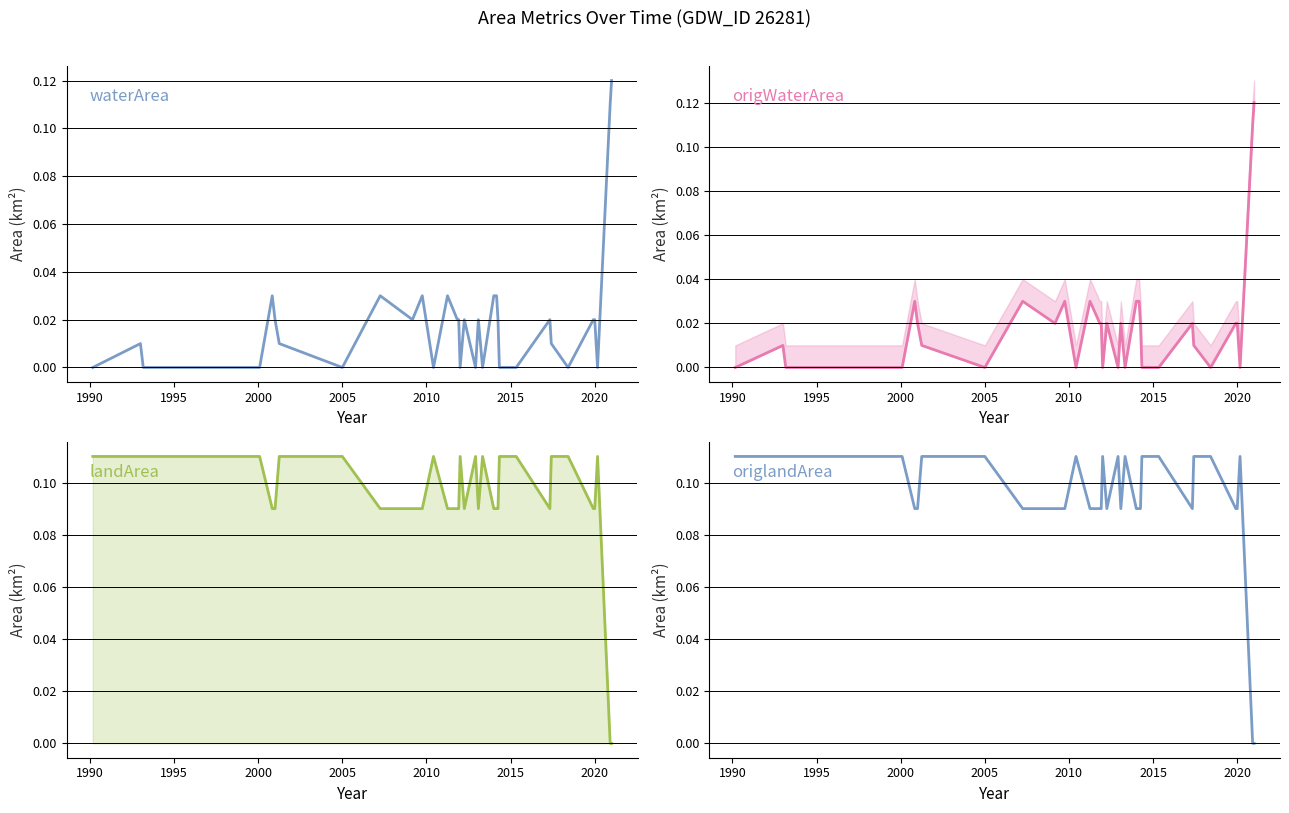

How many data points does each series have?

39